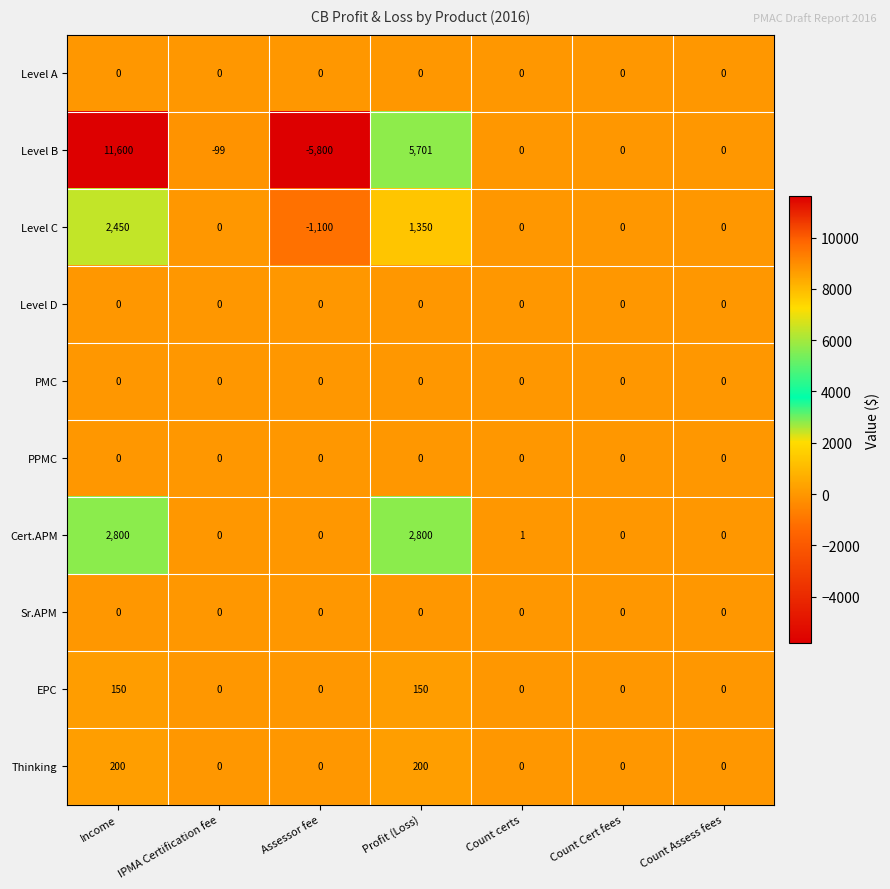

The EPC series shows 150 at Income. True or false?

True